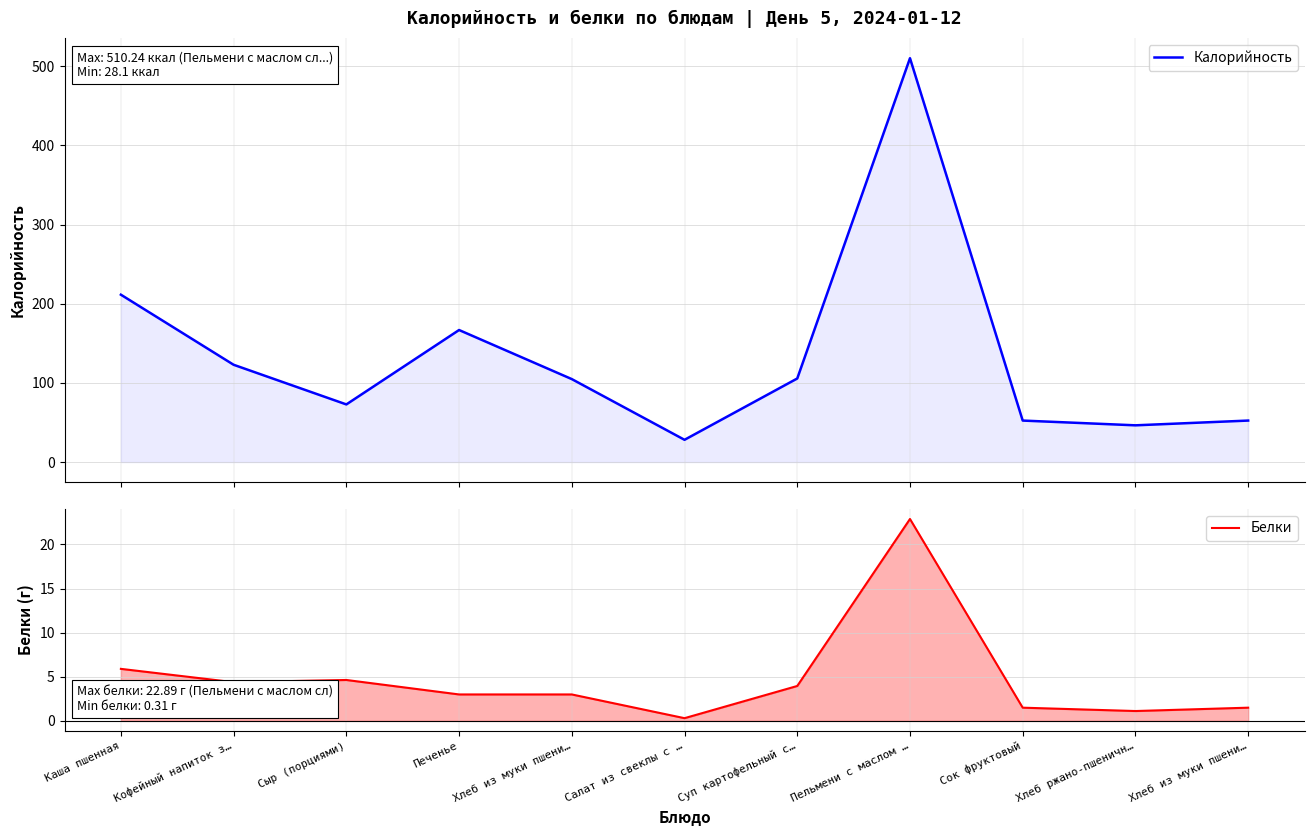

Rank the categories by Калорийность value from lowest to highest.

Салат из свеклы с …, Хлеб ржано-пшеничн…, Сок фруктовый, Хлеб из муки пшени…, Сыр (порциями), Хлеб из муки пшени…, Суп картофельный с…, Кофейный напиток з…, Печенье, Каша пшенная, Пельмени с маслом …